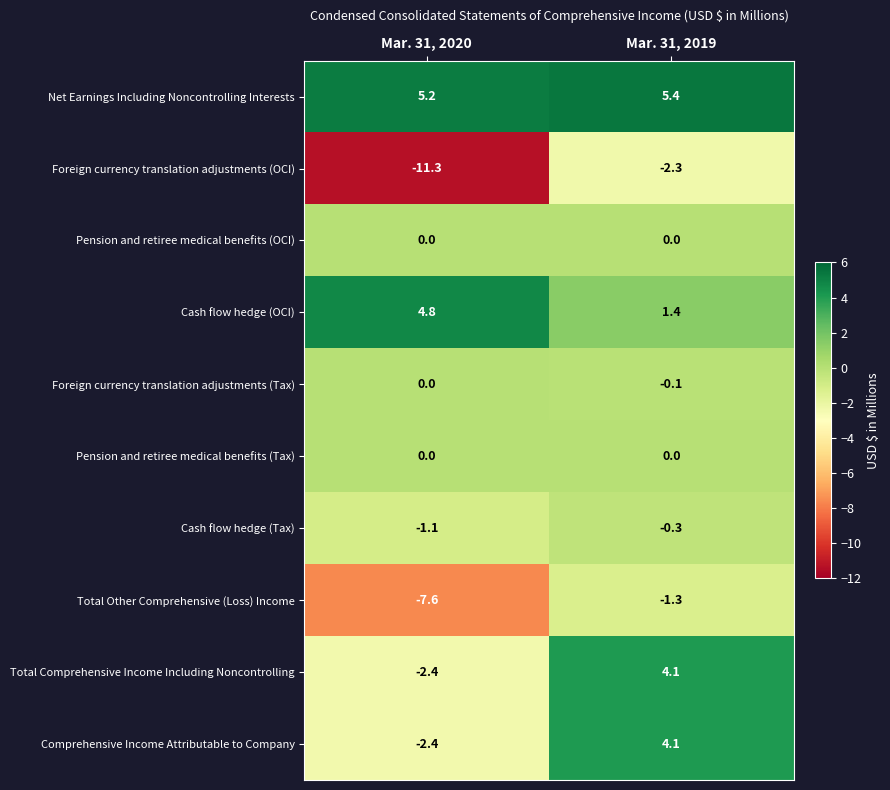

Which category has the lowest value across all series?

Mar. 31, 2020